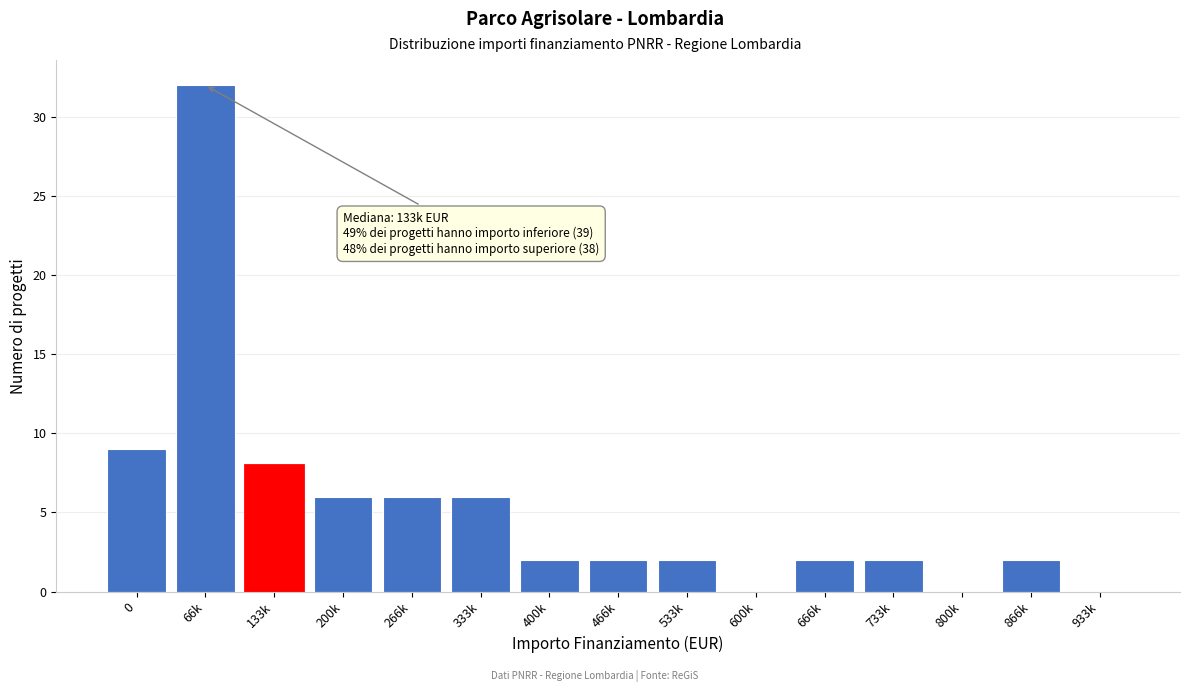

Reading left to right, list all the values displayed in this chart.

0=9	66k=32	133k=8	200k=6	266k=6	333k=6	400k=2	466k=2	533k=2	600k=0	666k=2	733k=2	800k=0	866k=2	933k=0